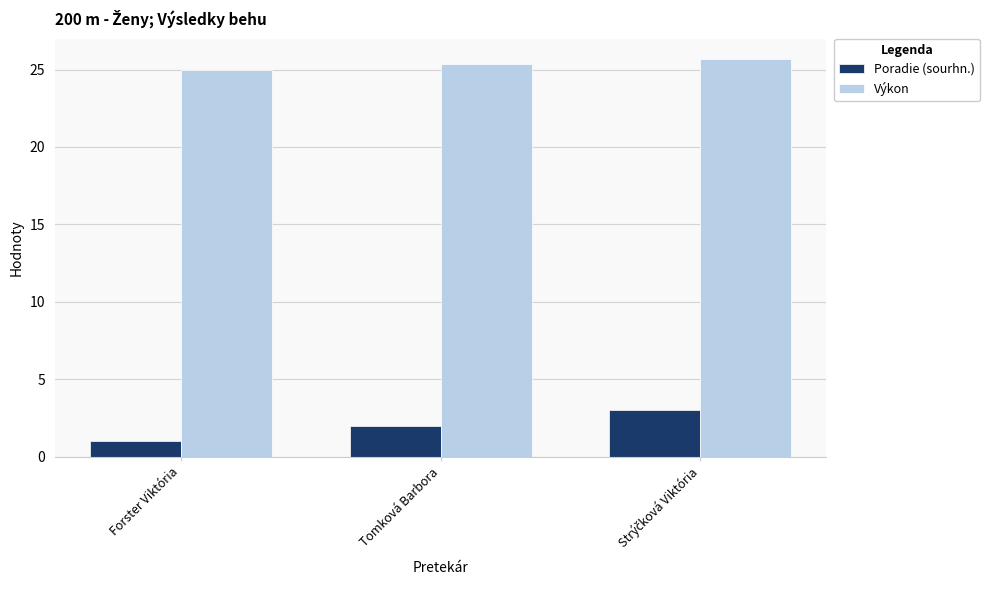

True or false: Poradie (sourhn.) has a value of 0.7 at Tomková Barbora.

False